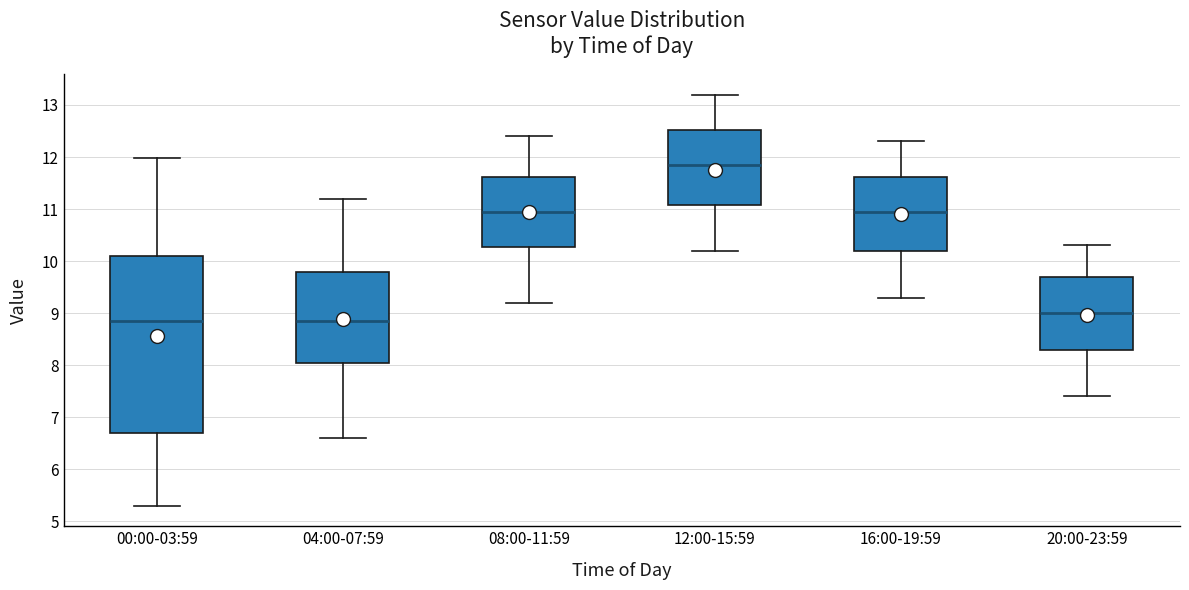

Reading left to right, transcribe this box plot: for each box, give where its median line is, the range the box spans, and where its two whiskers end, as read against the y-axis. The values are not printed on the chart, so give them approximately, as read against the axis.

00:00-03:59: median 8.9, box 6.7 to 10.1, whiskers 5.3 to 12.0
04:00-07:59: median 8.9, box 8.1 to 9.8, whiskers 6.6 to 11.2
08:00-11:59: median 11.0, box 10.3 to 11.6, whiskers 9.2 to 12.4
12:00-15:59: median 11.9, box 11.1 to 12.5, whiskers 10.2 to 13.2
16:00-19:59: median 11.0, box 10.2 to 11.6, whiskers 9.3 to 12.3
20:00-23:59: median 9.0, box 8.3 to 9.7, whiskers 7.4 to 10.3